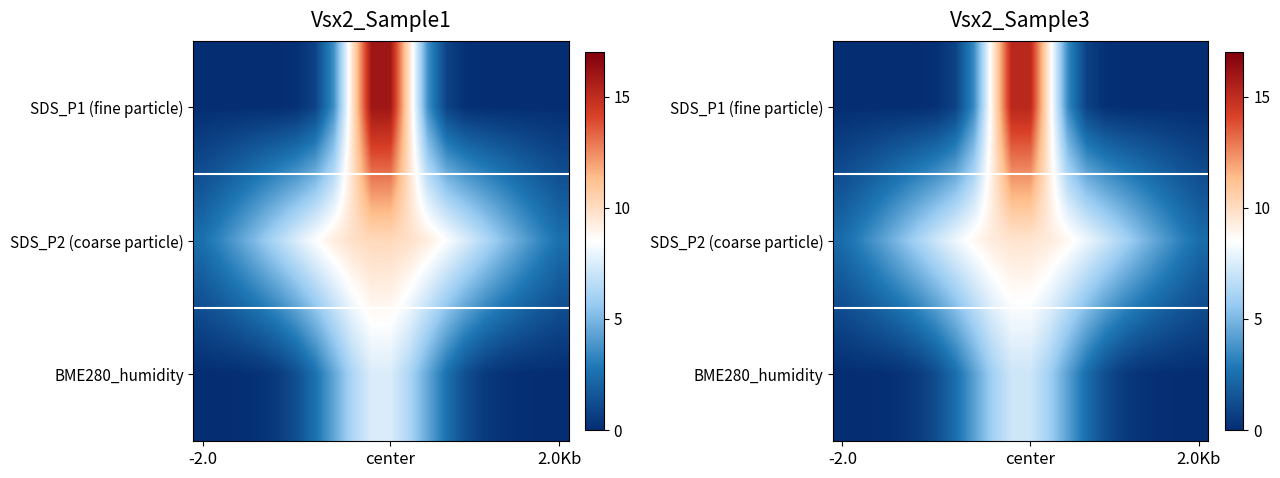

Rank the series by their maximum value, from lowest to highest.

BME280_humidity, SDS_P2 (coarse particle), SDS_P1 (fine particle)